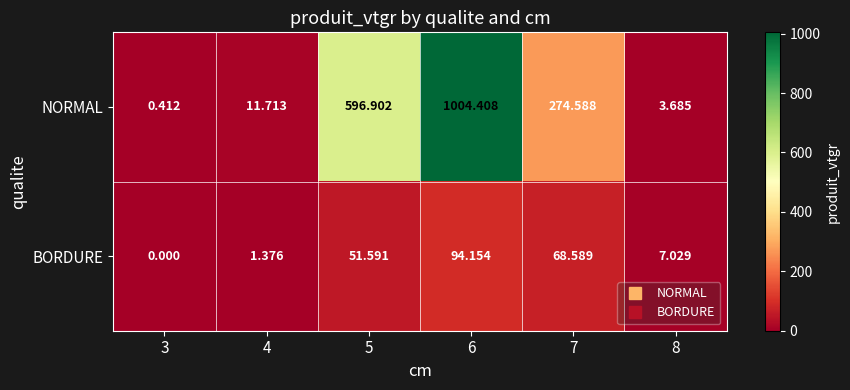

What is the total value across all series at 5?

648.5